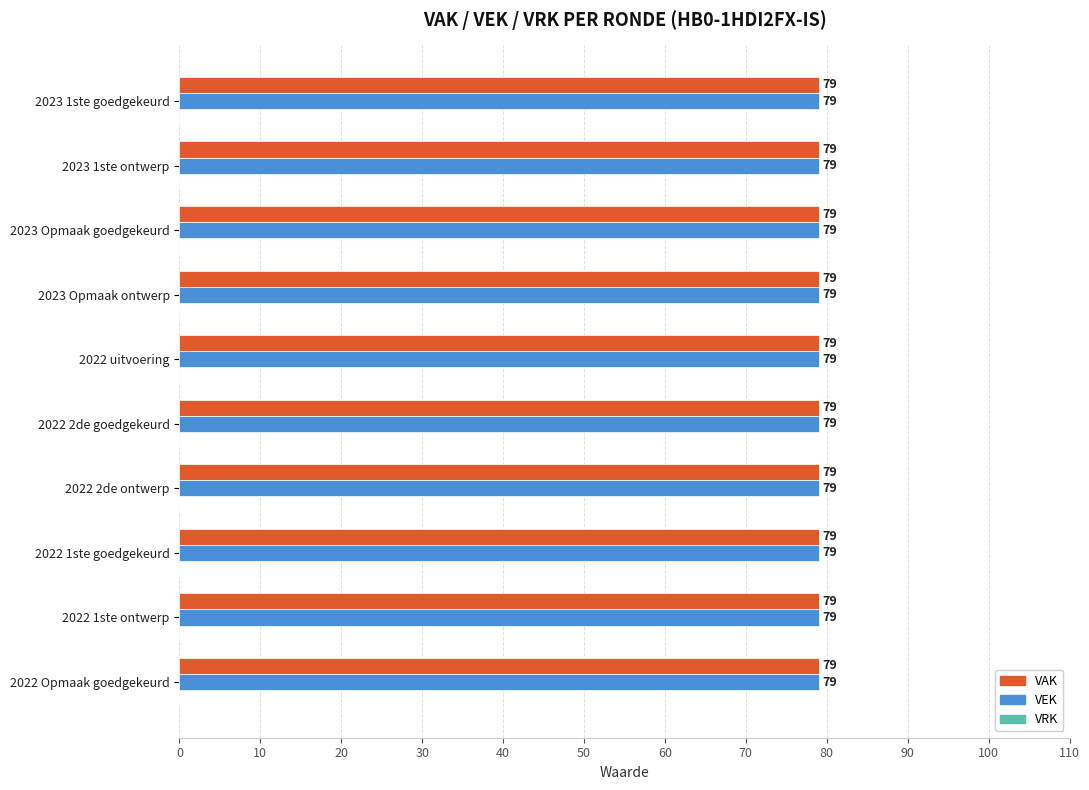

What are all the series names shown in the legend?

VAK, VEK, VRK